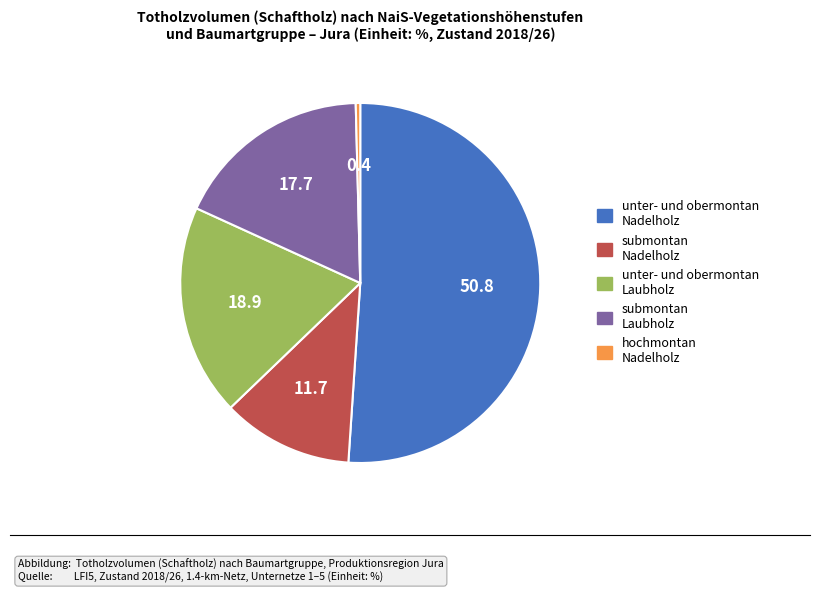

Is there any slice that represents more than half of the pie?

Yes